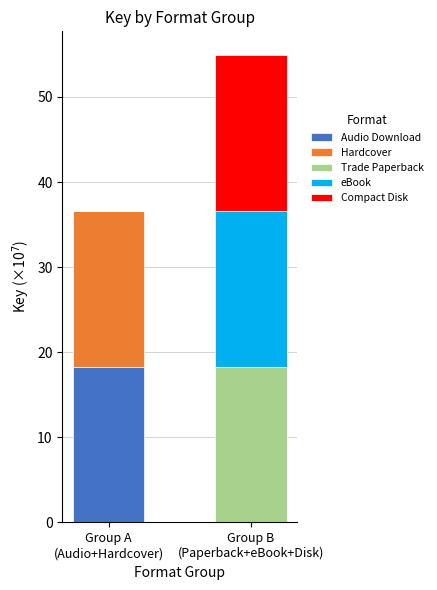

What is the maximum value for Audio Download?

18.3